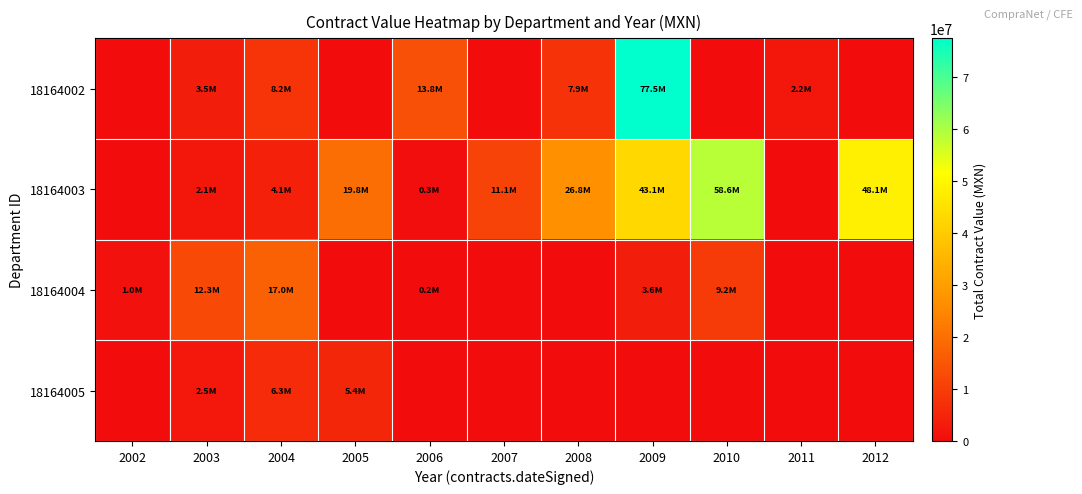

At which category is the sum across all series the highest?

2009